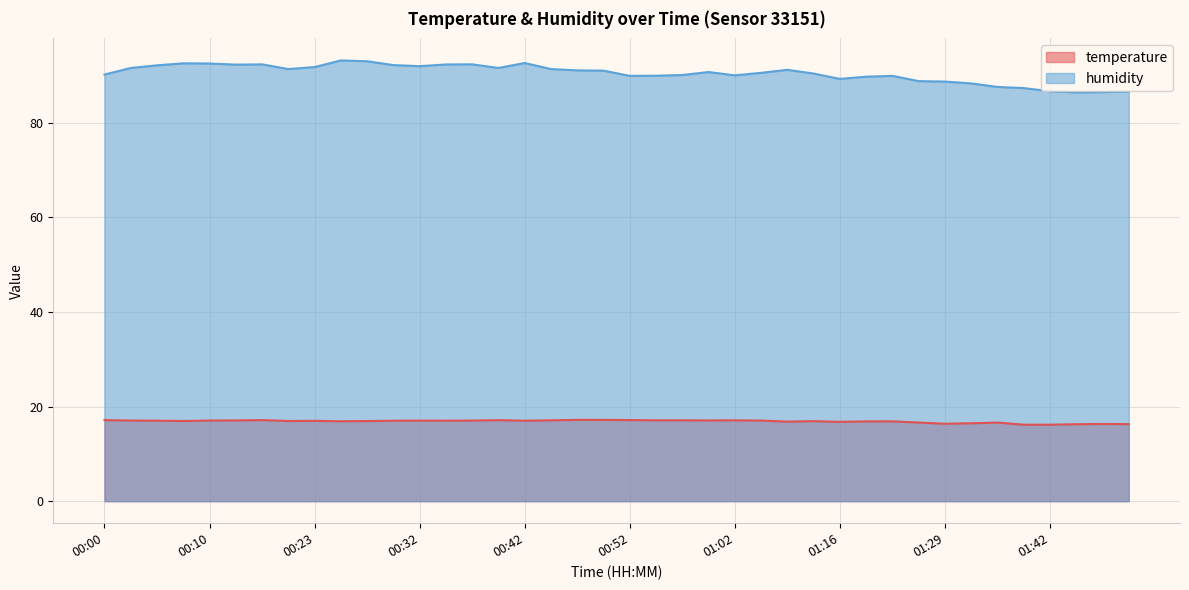

What is the difference between the maximum and minimum values in the temperature series?

1.0